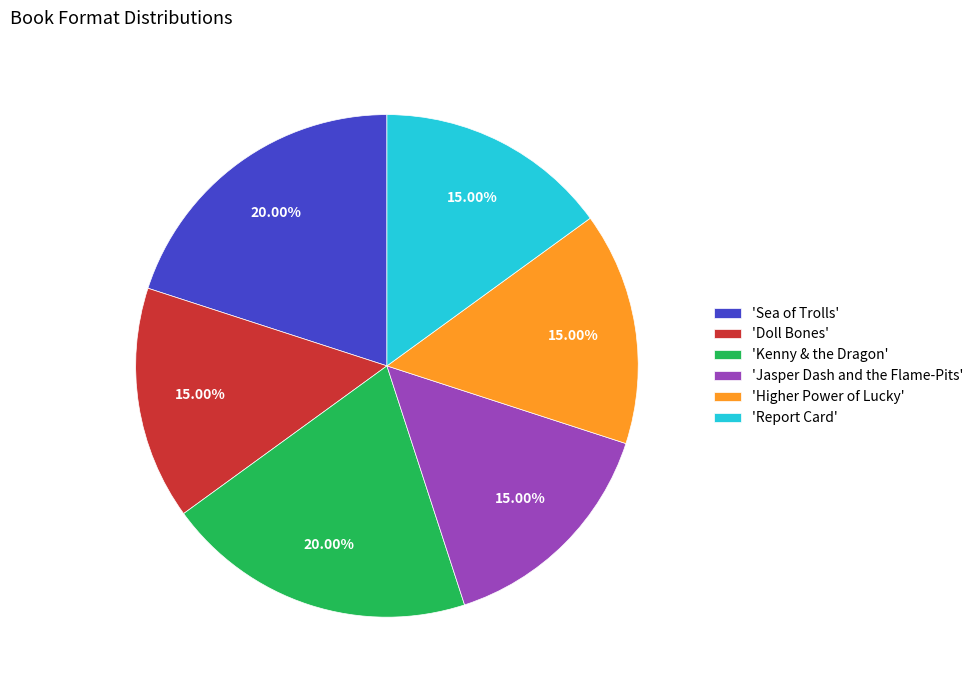

Approximately how many times larger is the value at 'Jasper Dash and the Flame-Pits' compared to 'Report Card'?

1.0